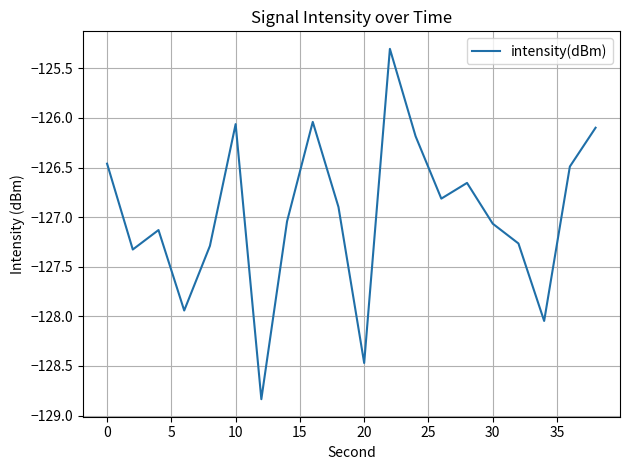

What is the difference between the maximum and minimum values?

3.5